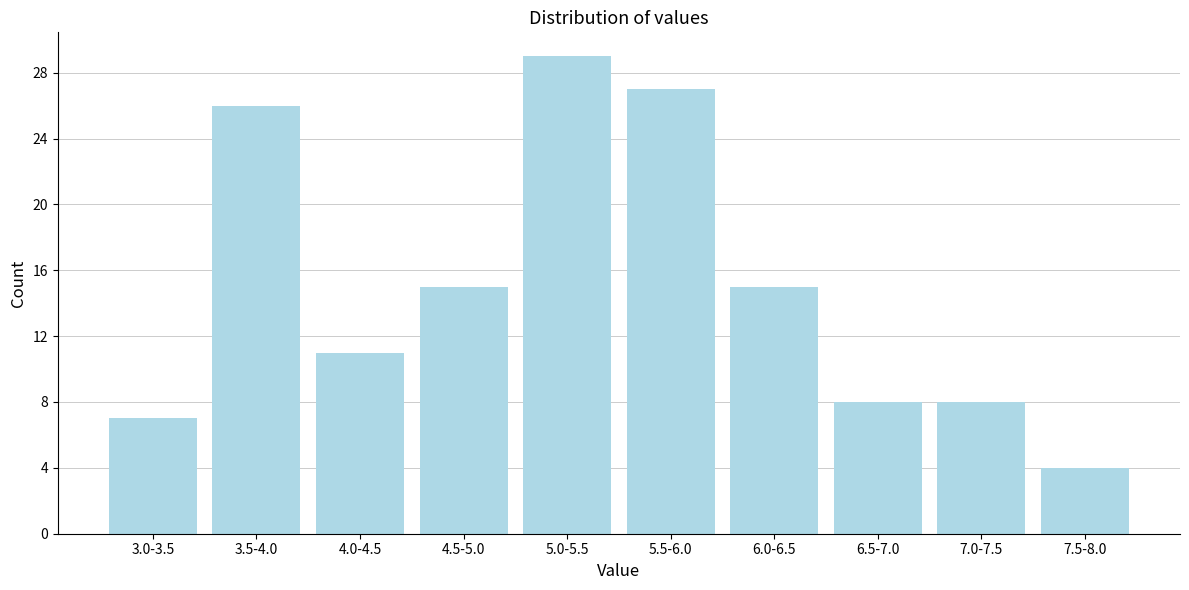

Reading left to right, extract all data points from this chart.

3.0-3.5=7	3.5-4.0=26	4.0-4.5=11	4.5-5.0=15	5.0-5.5=29	5.5-6.0=27	6.0-6.5=15	6.5-7.0=8	7.0-7.5=8	7.5-8.0=4